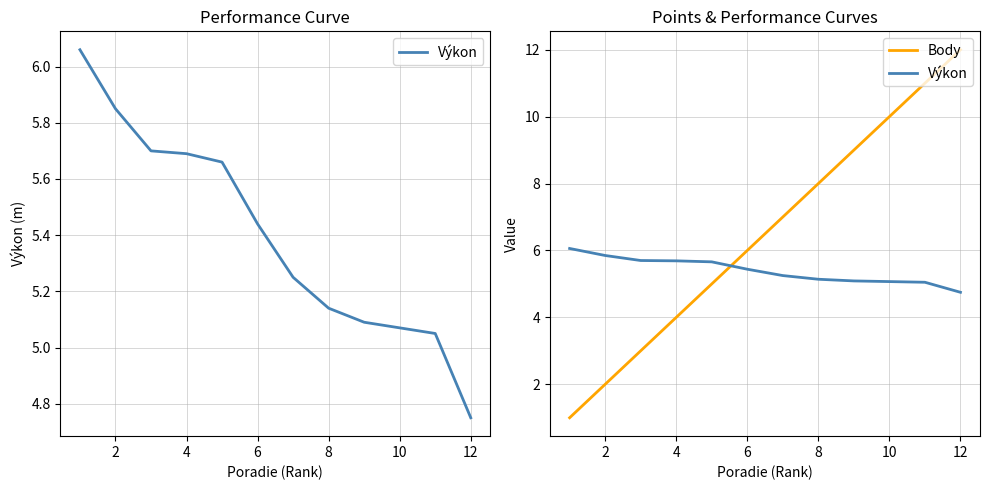

Which series changed the most between 14 and 11?

Body